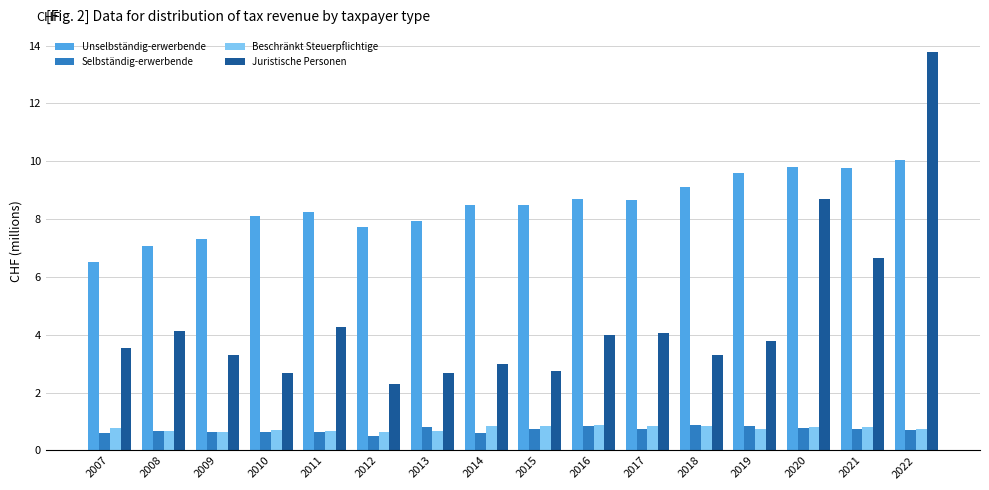

What is the greatest value displayed?

13.8